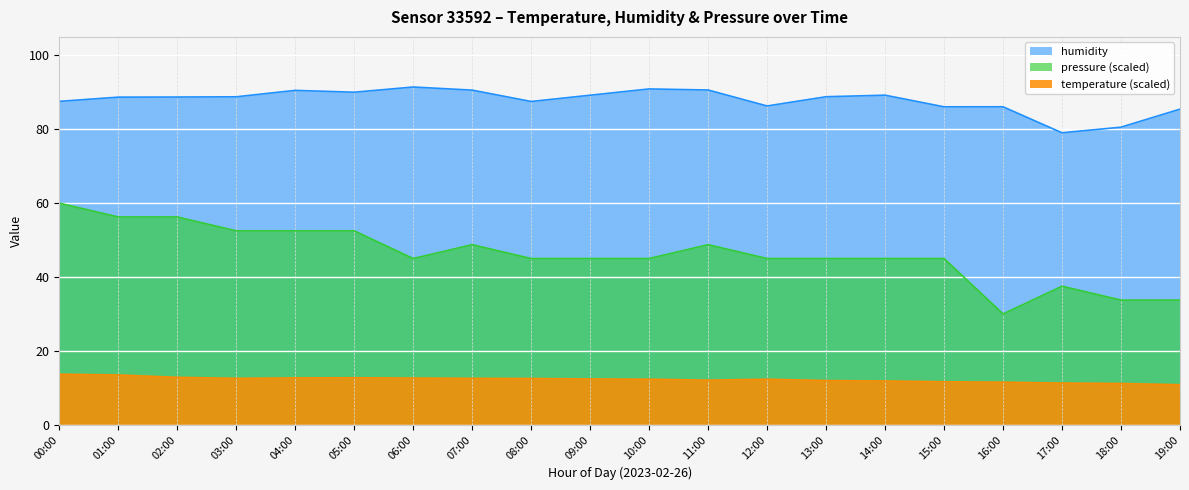

Which has a higher value, 11:00 or 07:00?

07:00